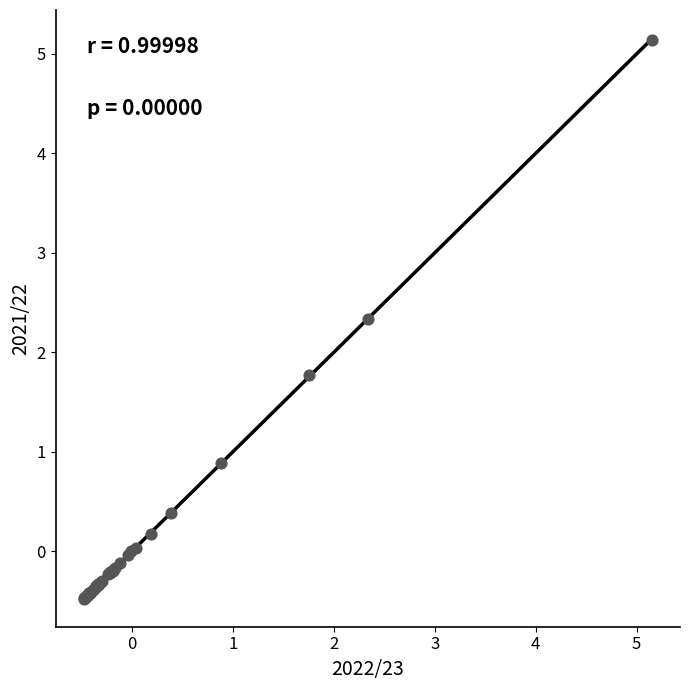

What Y value in the scatter plot is closest to 2?

1.8